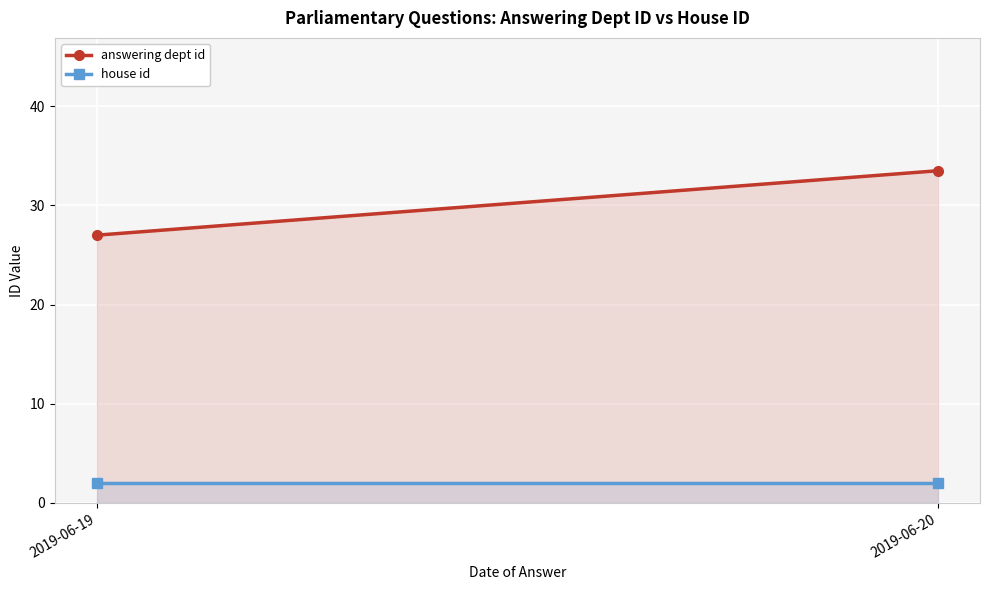

What is the difference between the answering dept id values at 2019-06-20 and 2019-06-19?

6.5